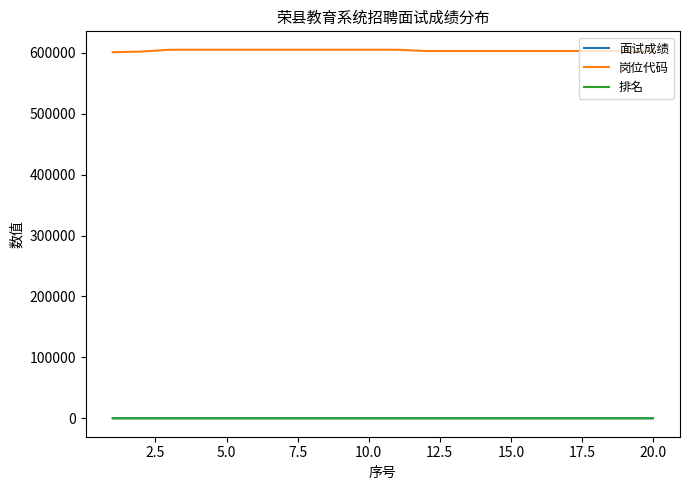

What is the difference between the maximum and minimum values in the 面试成绩 series?

12.6